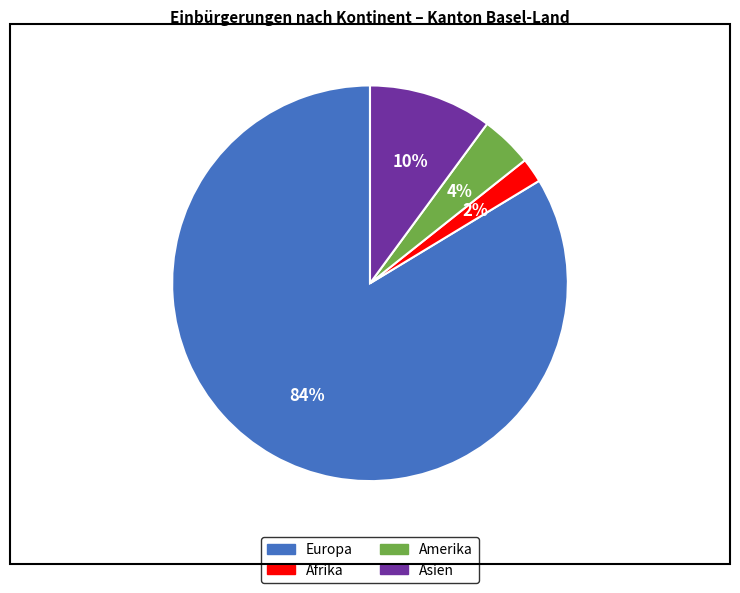

What is the majority slice?

Europa